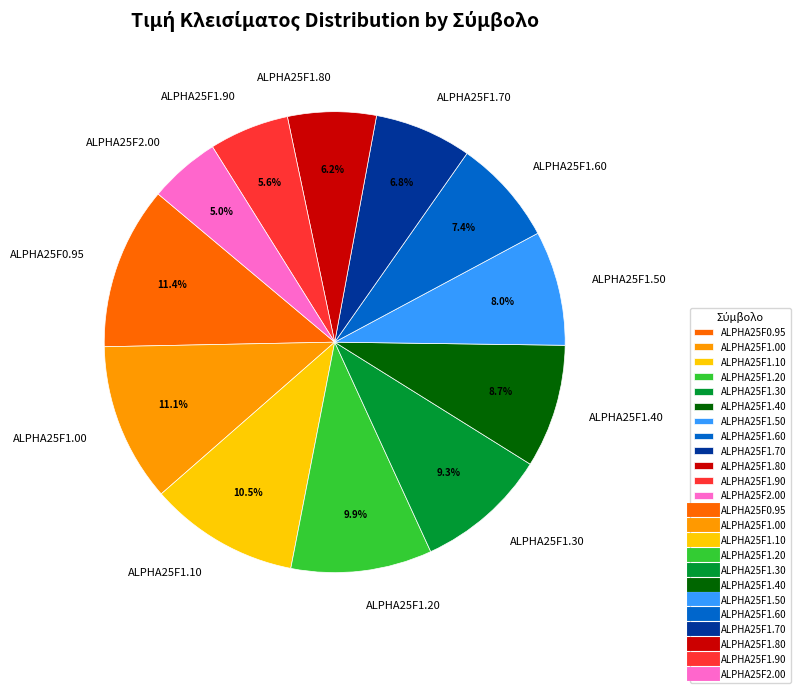

Which category has the smallest portion of the pie?

ALPHA25F2.00